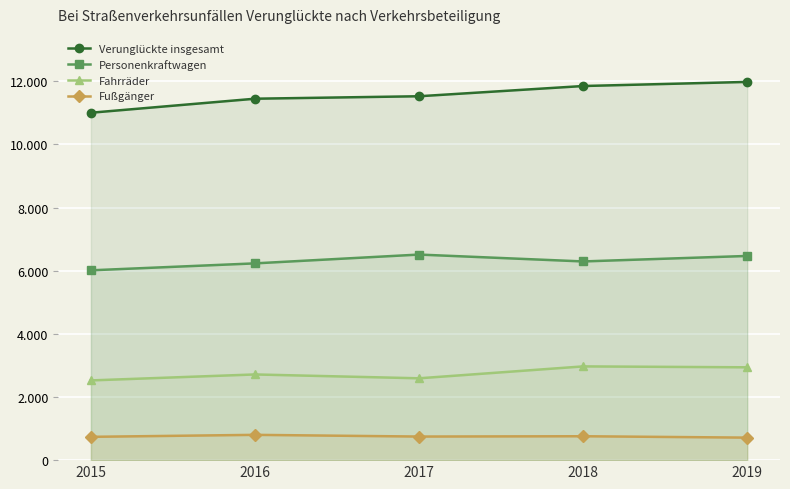

At which label does Fahrräder first exceed 2714?

2018